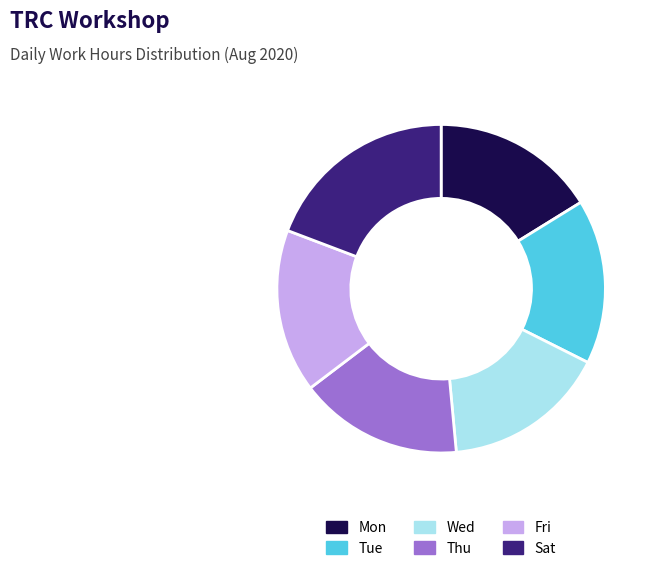

Which category has the biggest portion of the pie?

Sat